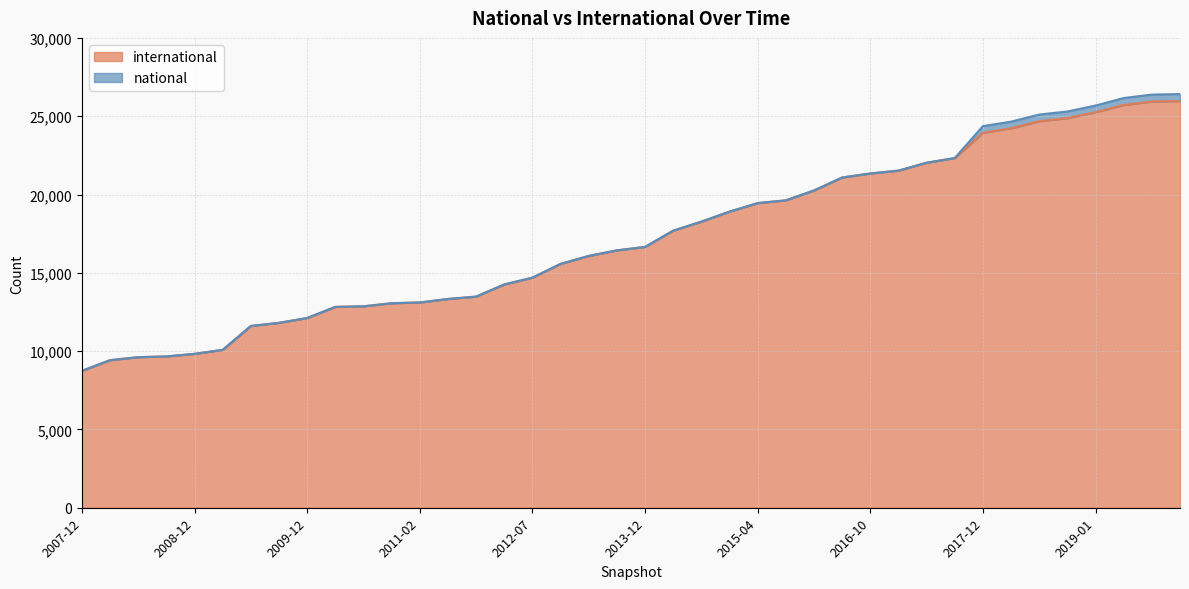

What is the greatest value displayed?

25968